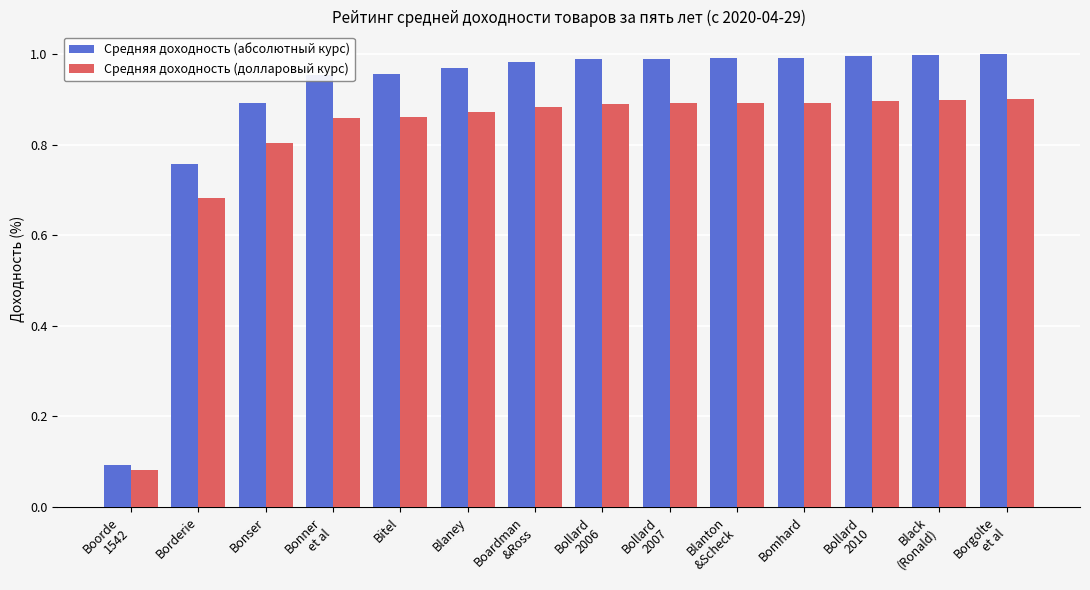

Which series has the largest total across all categories?

Средняя доходность (абсолютный курс)